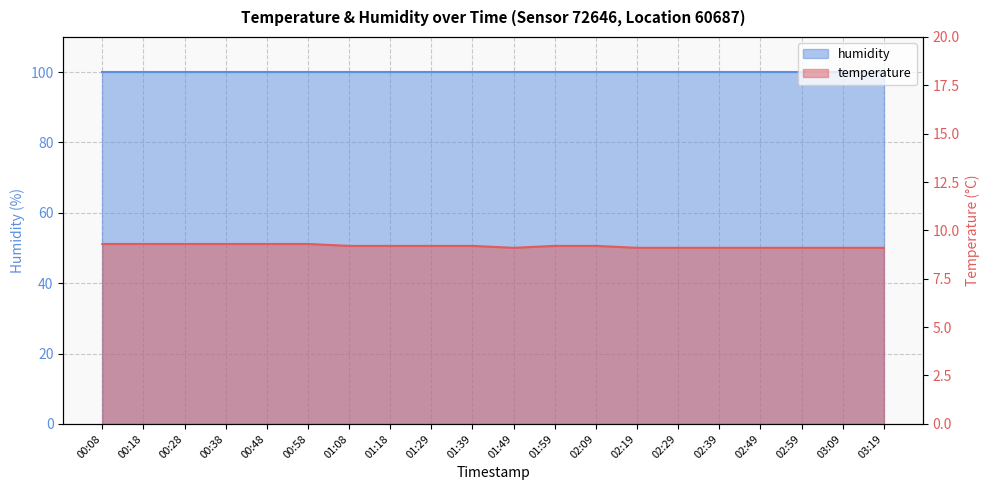

What is the approximate value at 00:08?

9.3